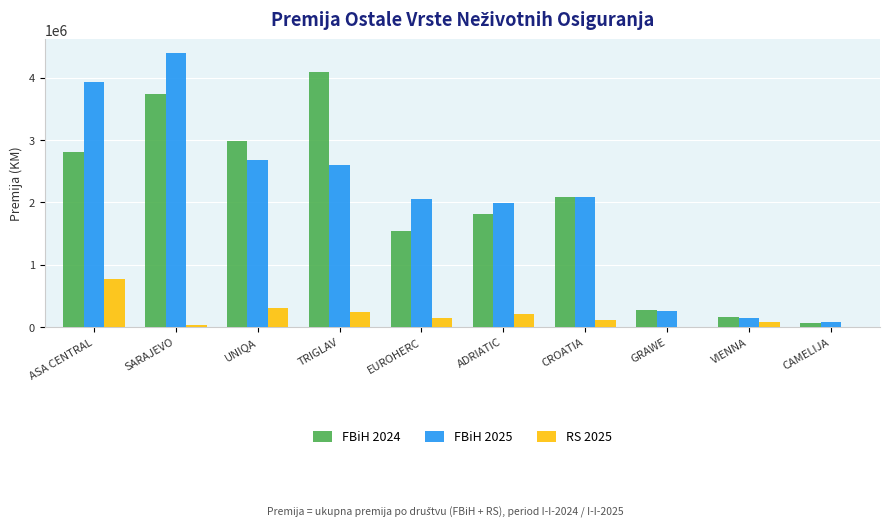

How many distinct data groups are displayed?

3